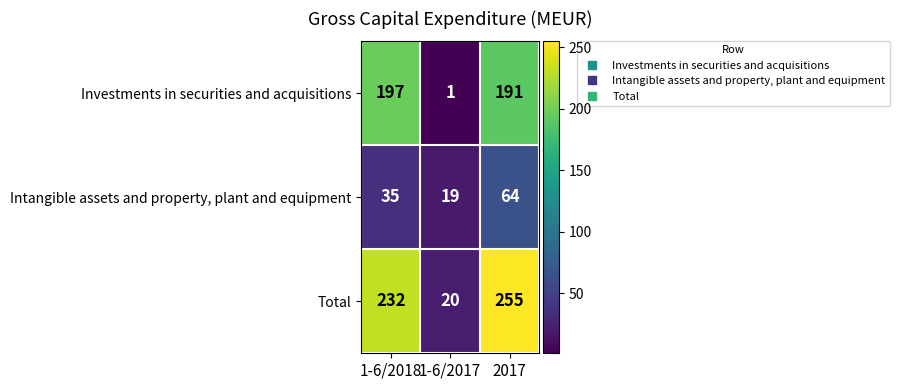

At which label does Investments in securities and acquisitions reach its peak?

1-6/2018